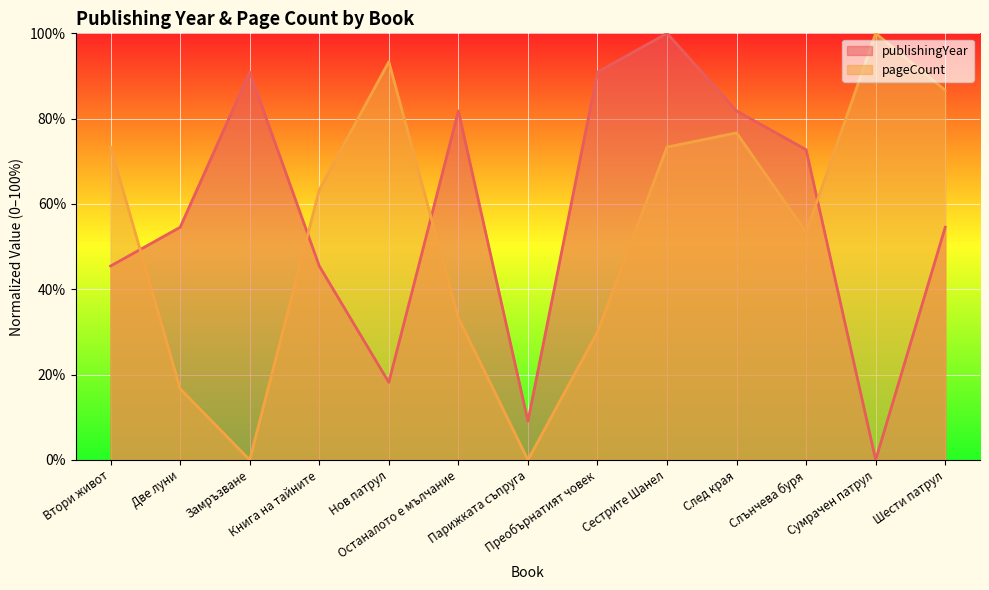

List the labels in order of value, smallest first.

Сумрачен патрул, Парижката съпруга, Нов патрул, Втори живот, Книга на тайните, Две луни, Шести патрул, Слънчева буря, Останалото е мълчание, След края, Замръзване, Преобърнатият човек, Сестрите Шанел